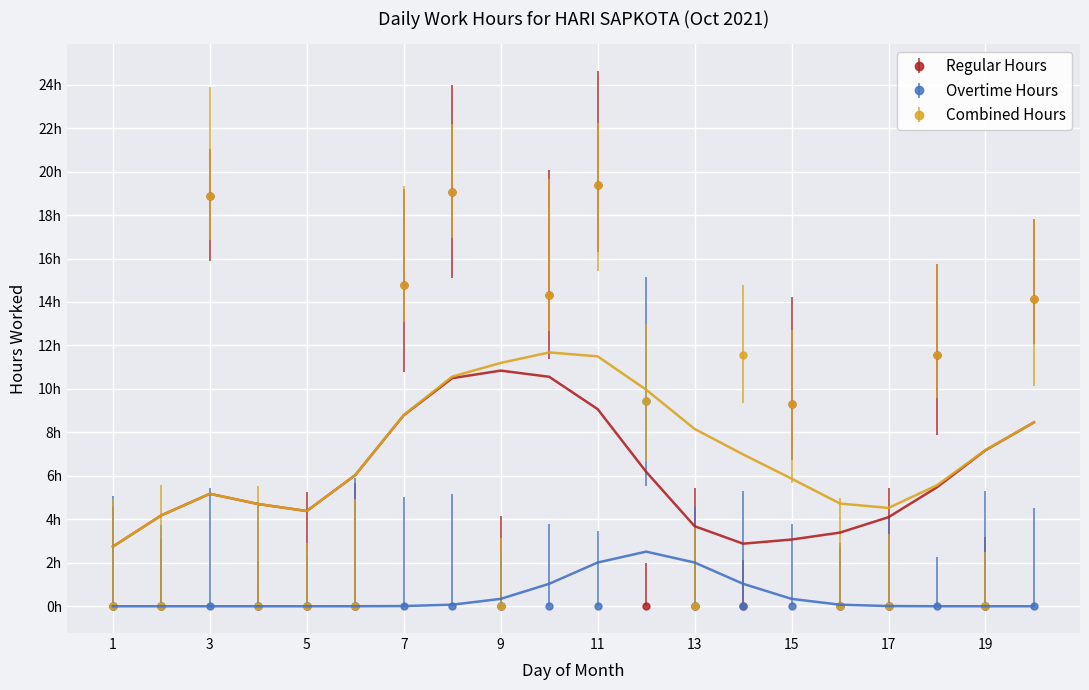

List the series in order of their peak value, lowest first.

Overtime Hours, Regular Hours, Combined Hours